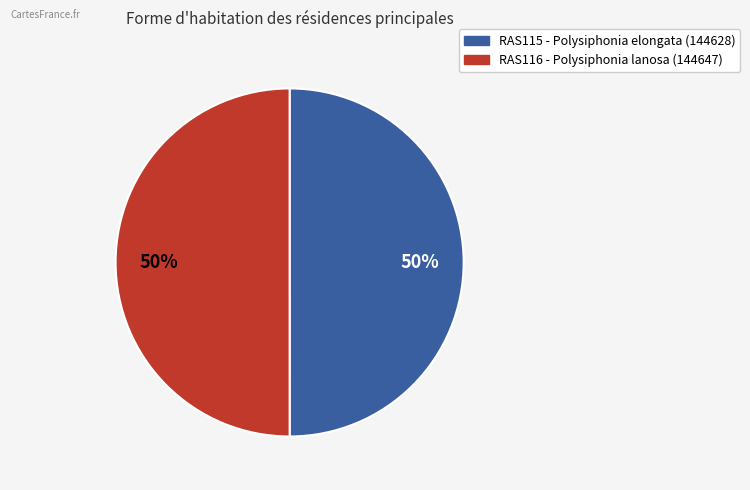

True or false: RAS116 accounts for 35% of the total.

False